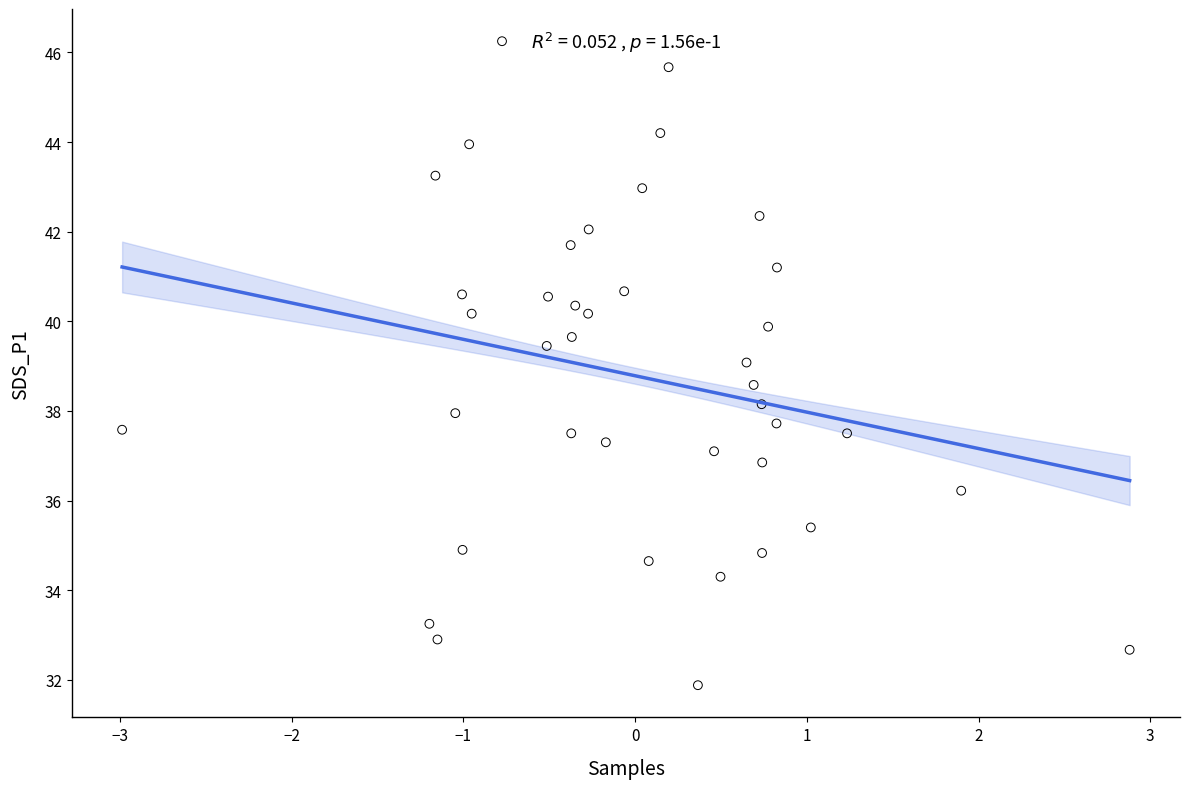

What is the range of Y values (max minus min)?

14.4